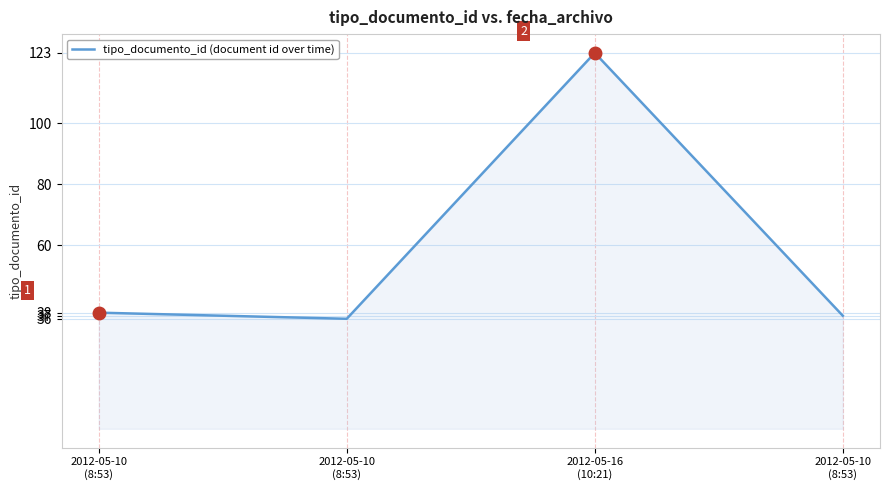

List the labels in order of value, smallest first.

2012-05-10
(8:53), 2012-05-10
(8:53), 2012-05-10
(8:53), 2012-05-16
(10:21)